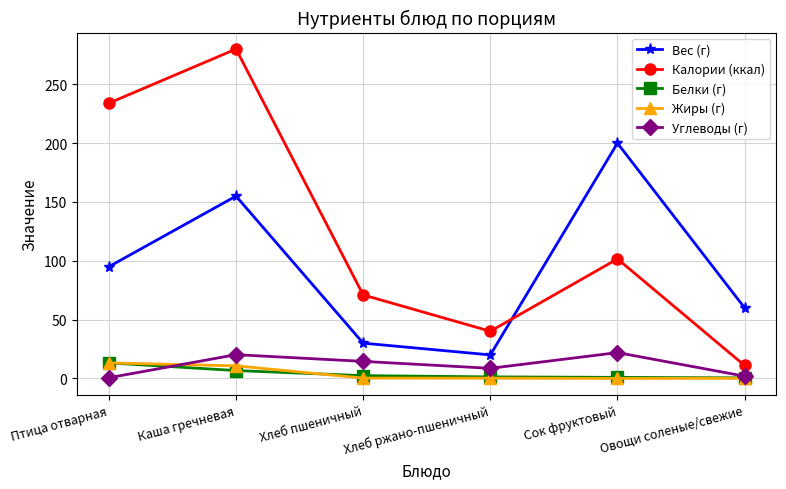

What is the difference between the maximum and minimum values in the Вес (г) series?

180.0